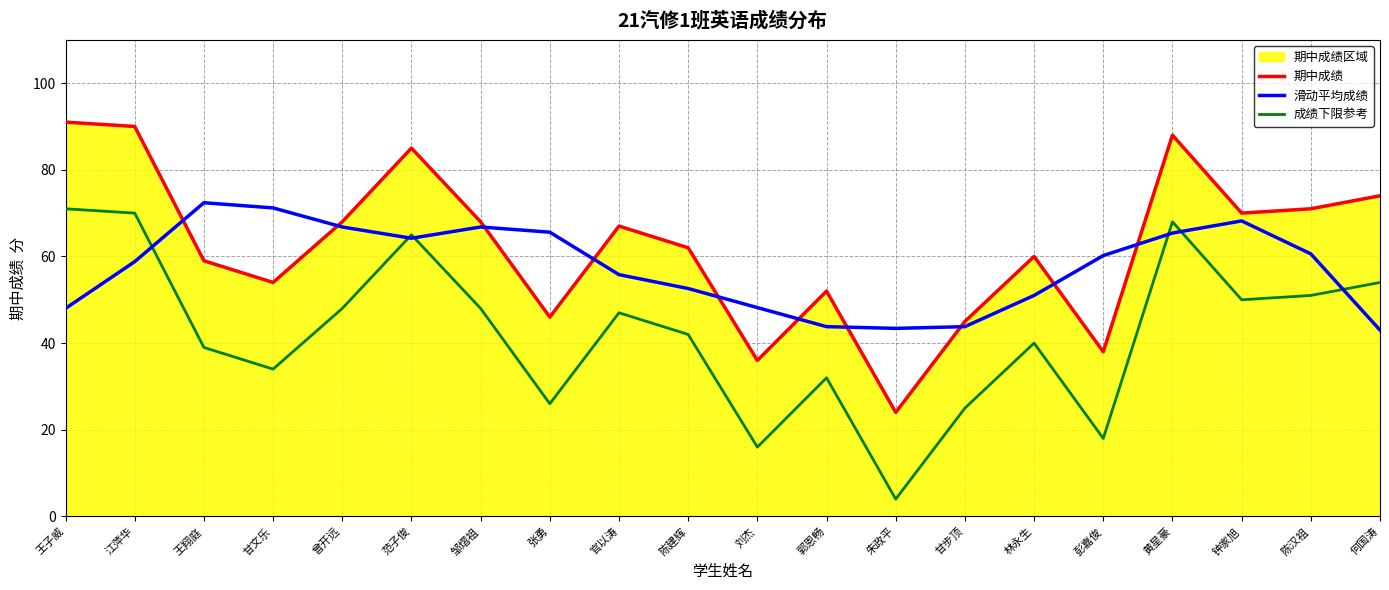

Reading left to right, transcribe all the data shown in this chart.

期中成绩: 王子威=91.0	江萍华=90.0	王翔庭=59.0	甘文乐=54.0	曾开远=68.0	范子俊=85.0	邹熠祖=68.0	张勇=46.0	官以涛=67.0	陈建辉=62.0	刘杰=36.0	郭恩畅=52.0	朱政平=24.0	甘步顶=45.0	林永生=60.0	彭嘉俊=38.0	黄星豪=88.0	钟家旭=70.0	陈汉祖=71.0	何国涛=74.0
滑动平均成绩: 王子威=48.0	江萍华=58.8	王翔庭=72.4	甘文乐=71.2	曾开远=66.8	范子俊=64.2	邹熠祖=66.8	张勇=65.6	官以涛=55.8	陈建辉=52.6	刘杰=48.2	郭恩畅=43.8	朱政平=43.4	甘步顶=43.8	林永生=51.0	彭嘉俊=60.2	黄星豪=65.4	钟家旭=68.2	陈汉祖=60.6	何国涛=43.0
成绩下限参考: 王子威=71.0	江萍华=70.0	王翔庭=39.0	甘文乐=34.0	曾开远=48.0	范子俊=65.0	邹熠祖=48.0	张勇=26.0	官以涛=47.0	陈建辉=42.0	刘杰=16.0	郭恩畅=32.0	朱政平=4.0	甘步顶=25.0	林永生=40.0	彭嘉俊=18.0	黄星豪=68.0	钟家旭=50.0	陈汉祖=51.0	何国涛=54.0